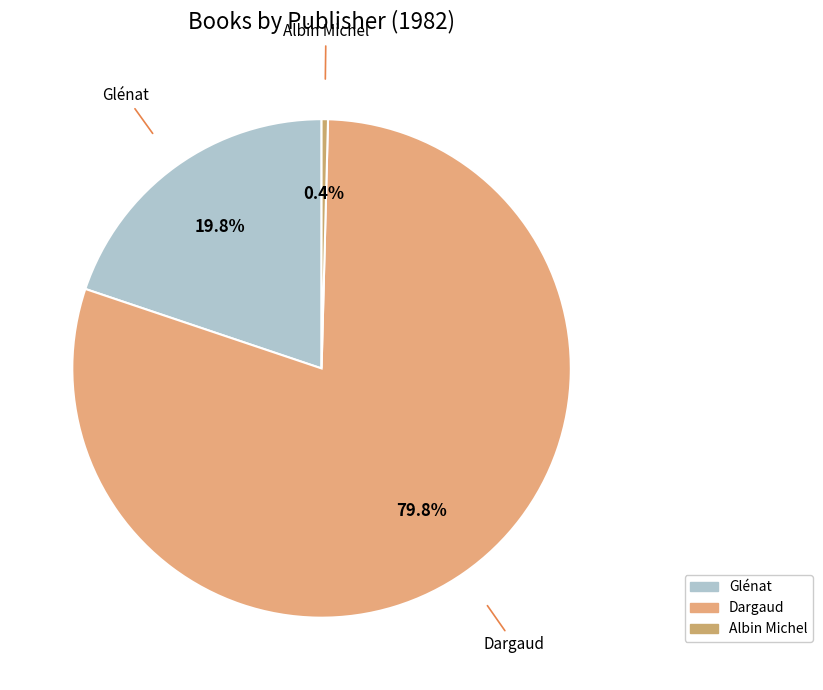

Count the number of slices in the pie.

3